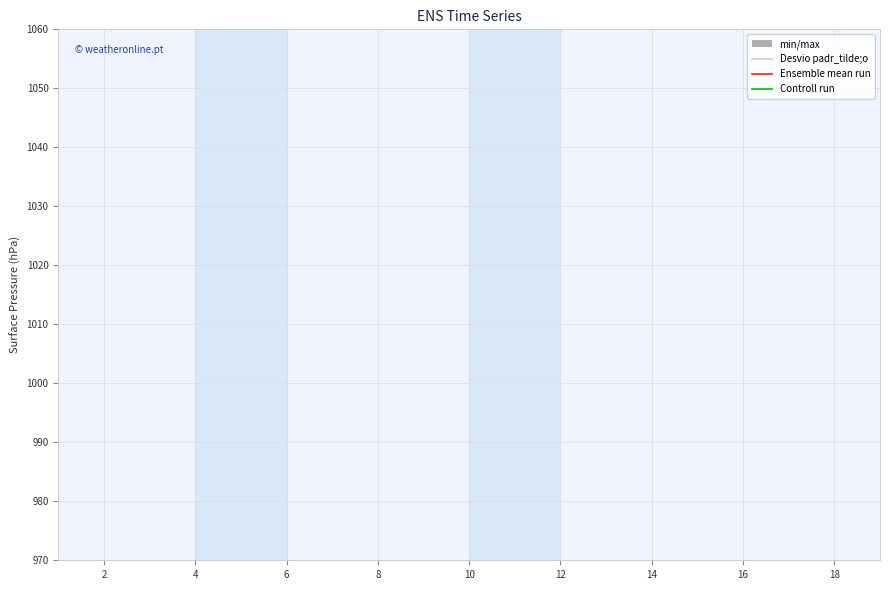

True or false: Ensemble mean run and Desvio padr_tilde;o intersect in this chart.

False